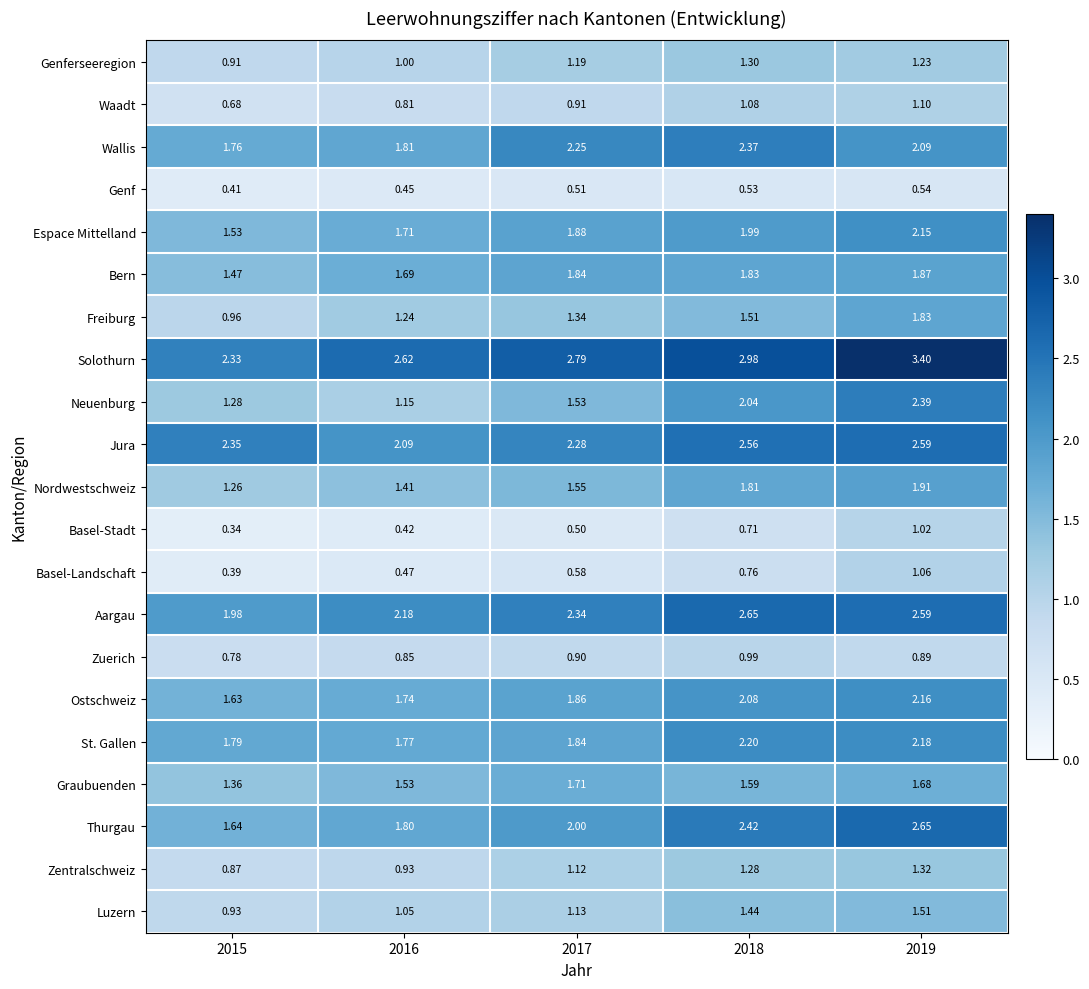

What is the difference between the highest and lowest values at 2019?

2.9